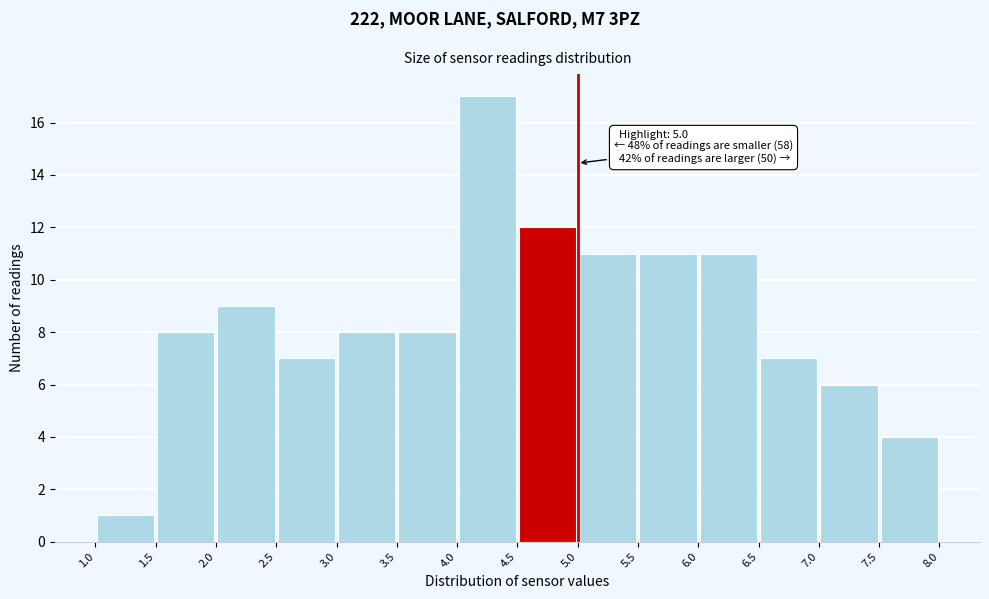

Over which range of the x-axis is the bar tallest?

4.0 to 4.5